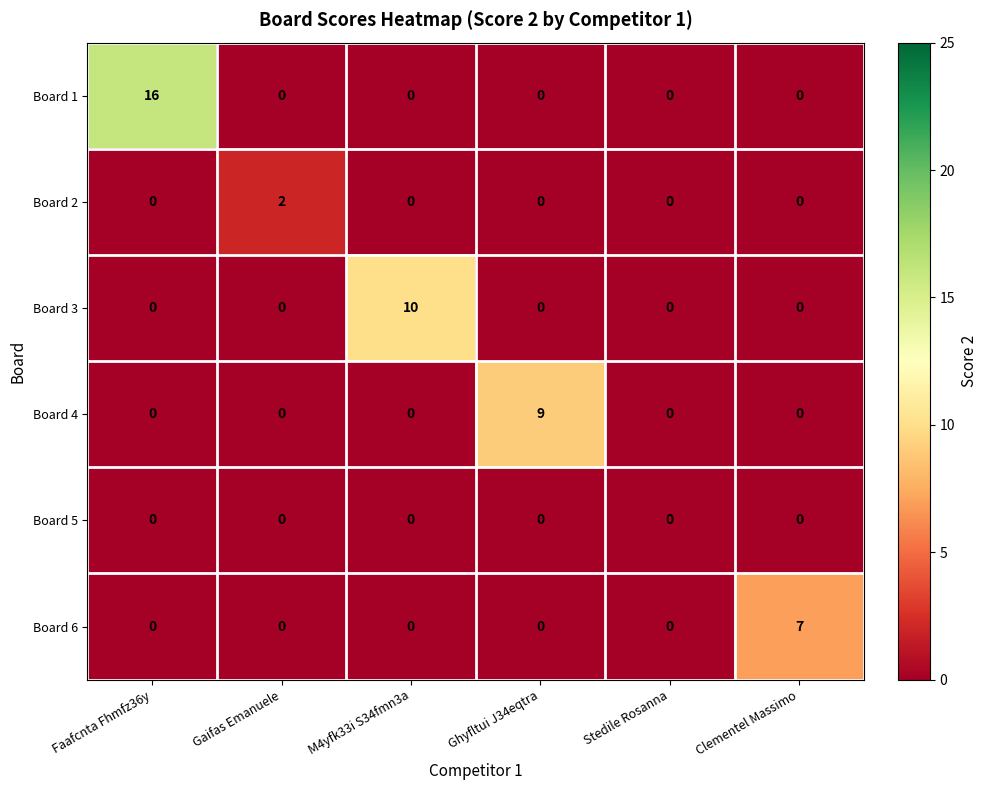

Which category has the highest value in the Board 6 series?

Clementel Massimo